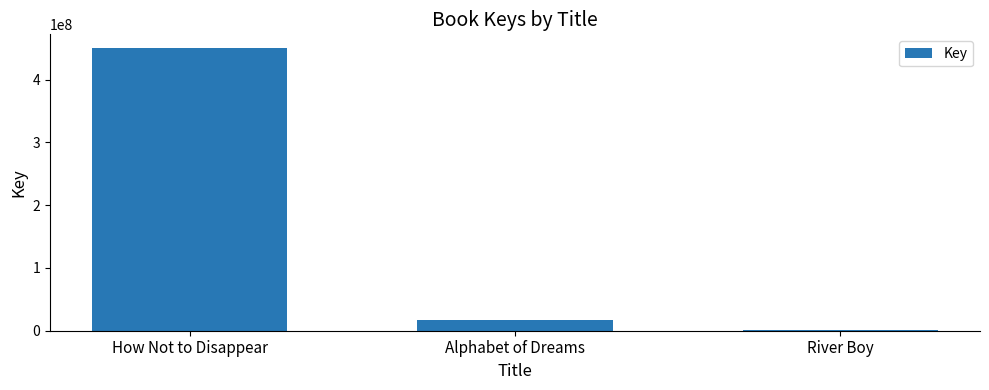

What is the approximate value at How Not to Disappear, to the nearest 10?

449499180